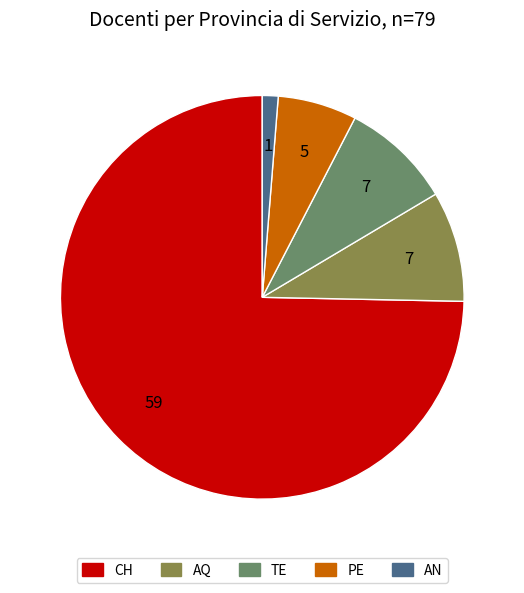

What is the ratio of the value at TE to the value at PE?

1.4